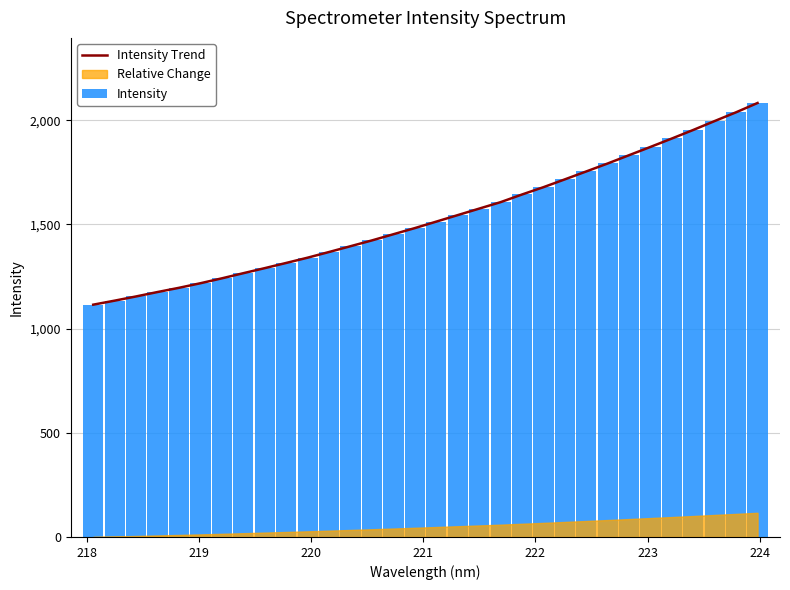

The Intensity series shows 2423.6 at 22. True or false?

False